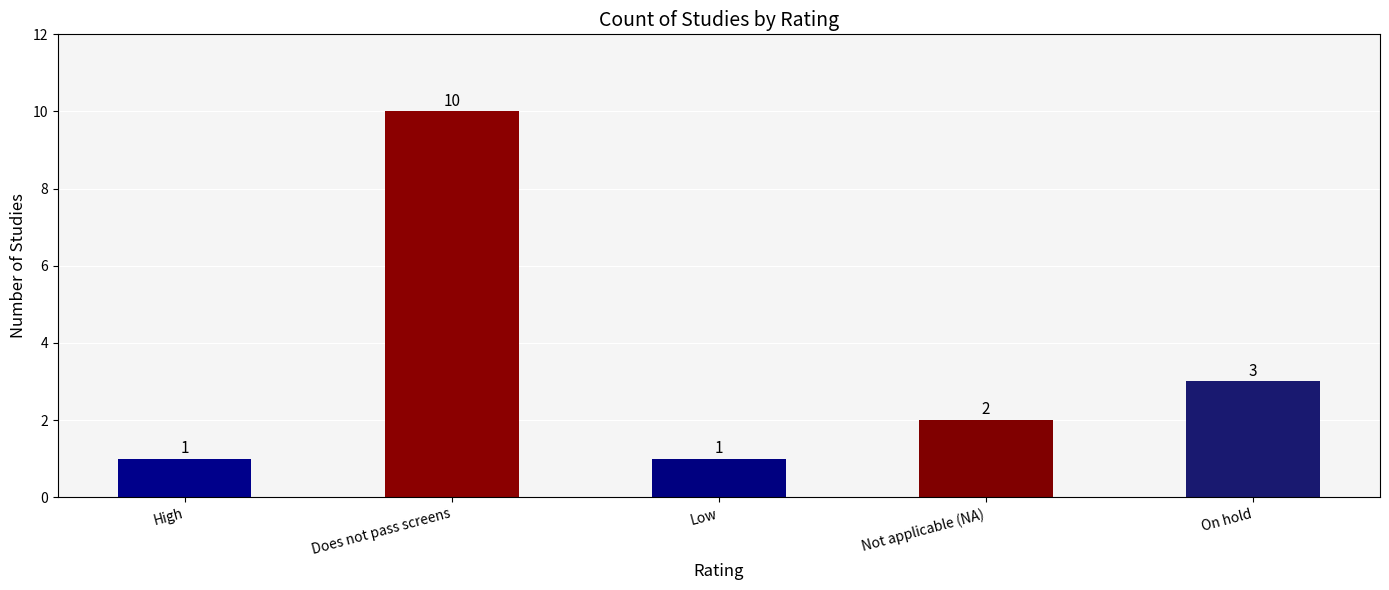

What is the ratio of the value at On hold to the value at High?

3.0